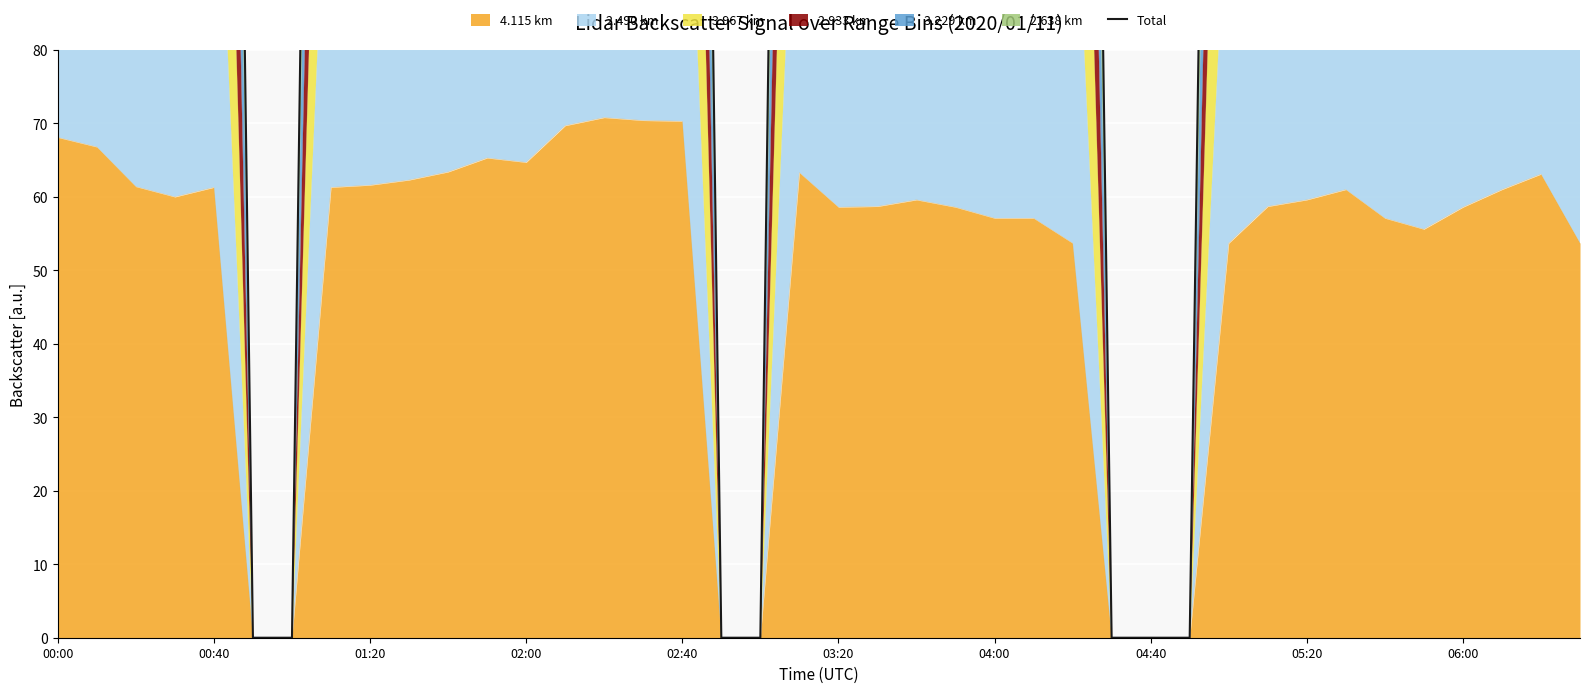

The 4.115 km series shows 13.3 at 00:40. True or false?

False